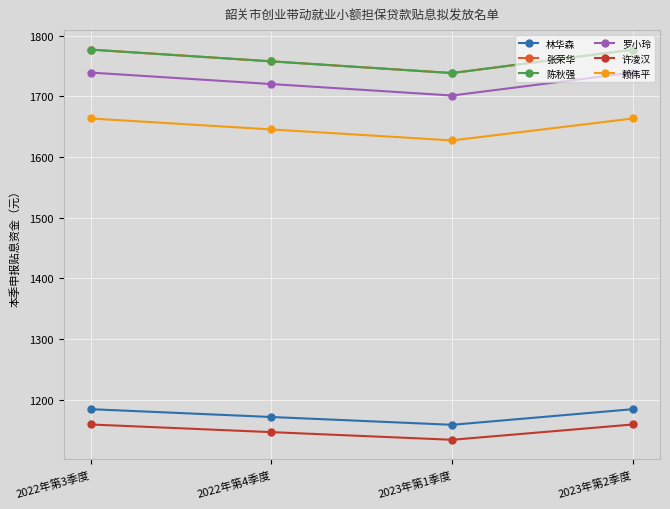

Which series has the largest range (max minus min)?

张荣华